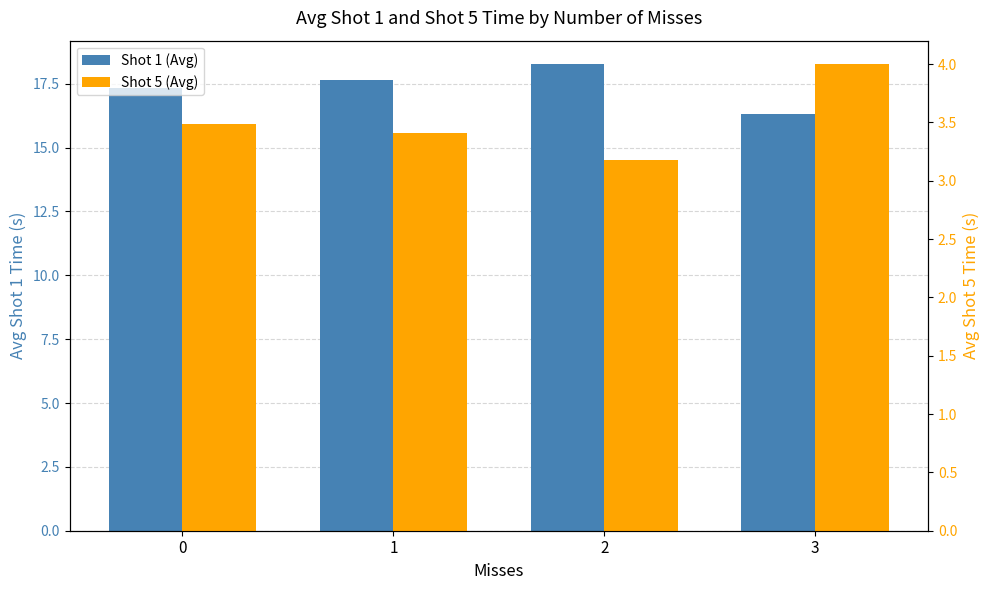

Reading left to right, extract all data points from this chart.

Shot 1 (Avg): 0=17.3	1=17.7	2=18.3	3=16.3
Shot 5 (Avg): 0=3.5	1=3.4	2=3.2	3=4.0